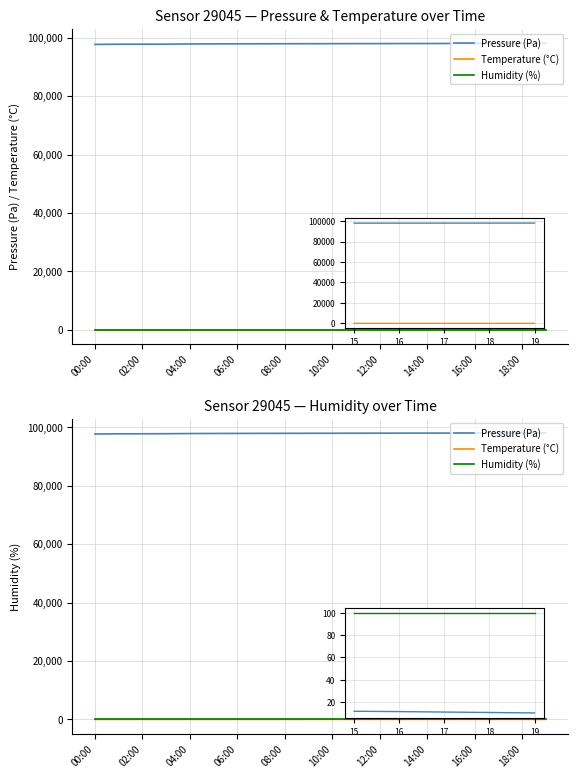

At which label does Temperature (°C) reach its peak?

14